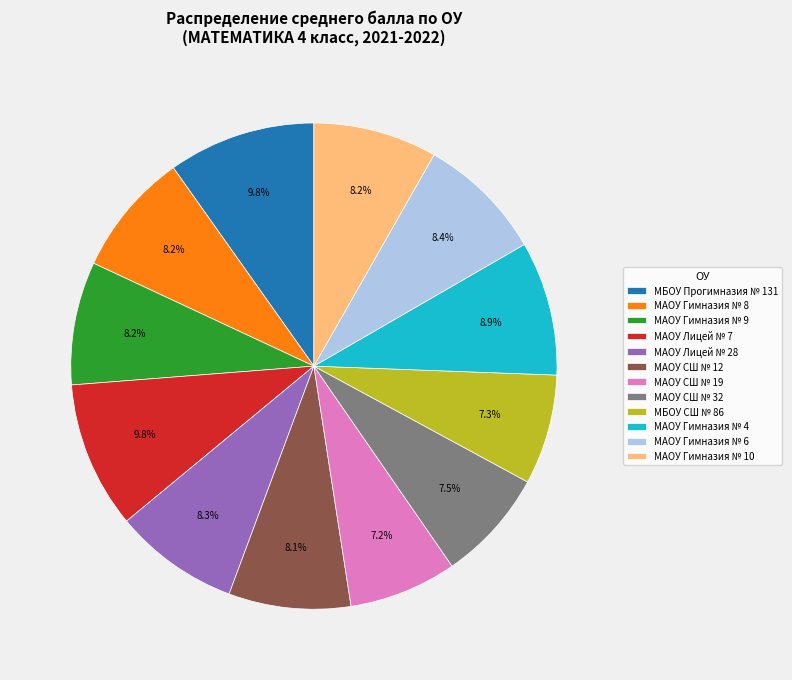

Is it true that МАОУ Лицей № 7 is 18% of the pie?

False